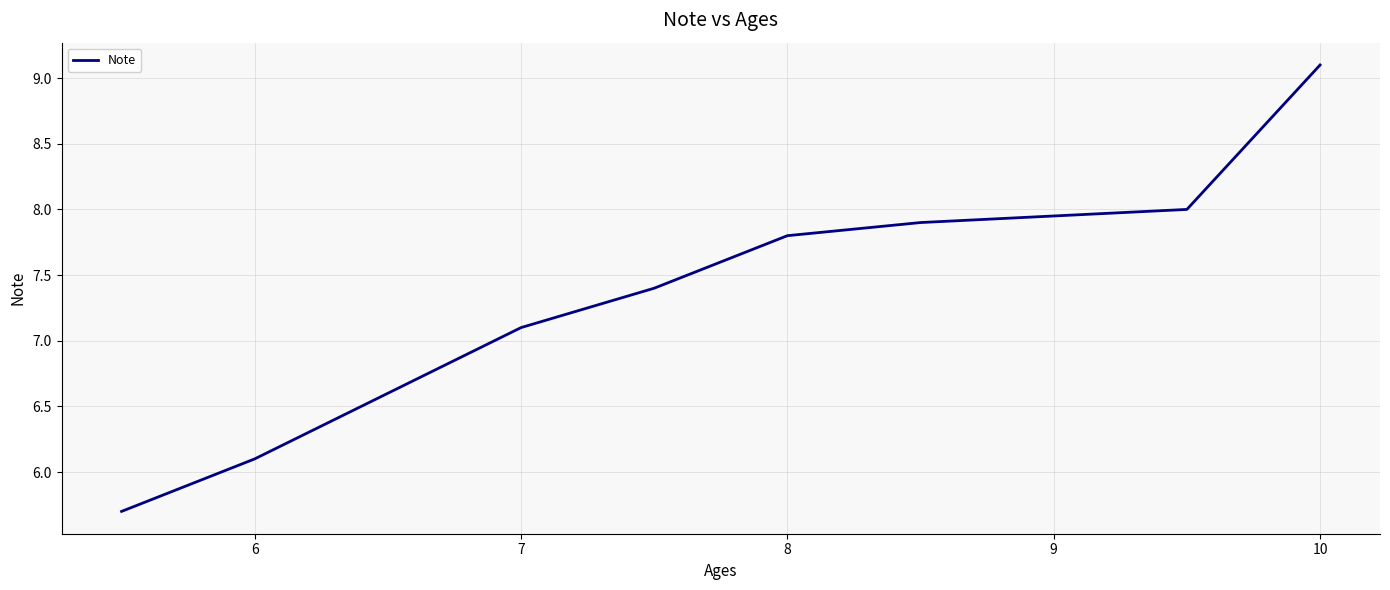

Reading left to right, transcribe all the data shown in this chart.

5.7	6.1	6.6	7.1	7.4	7.8	7.9	8.0	9.1